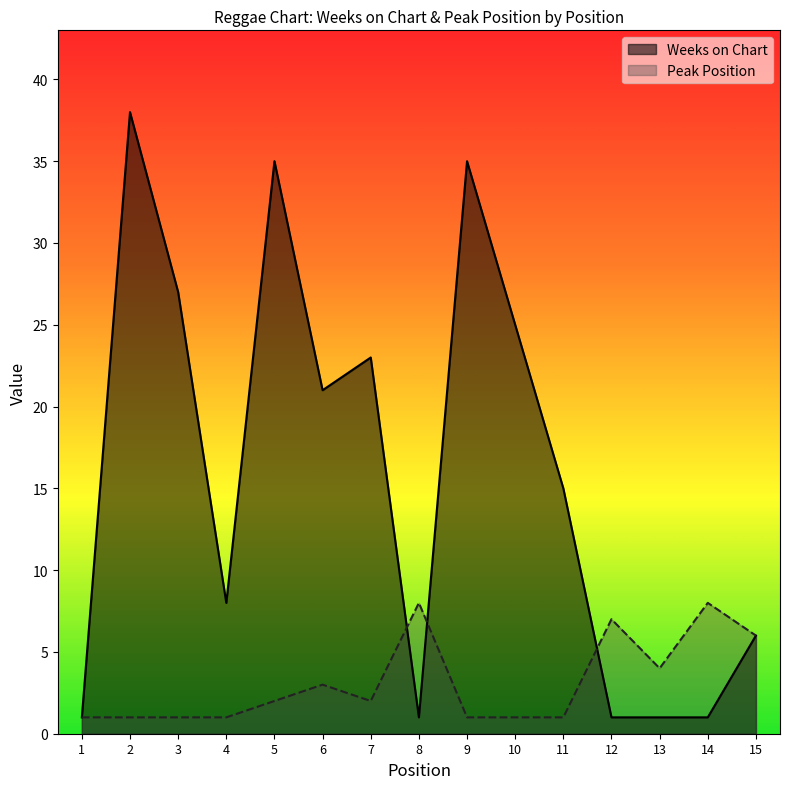

Reading right to left, list all the values displayed in this chart.

Weeks on Chart: 15=6	14=1	13=1	12=1	11=15	10=25	9=35	8=1	7=23	6=21	5=35	4=8	3=27	2=38	1=1
Peak Position: 15=6	14=8	13=4	12=7	11=1	10=1	9=1	8=8	7=2	6=3	5=2	4=1	3=1	2=1	1=1